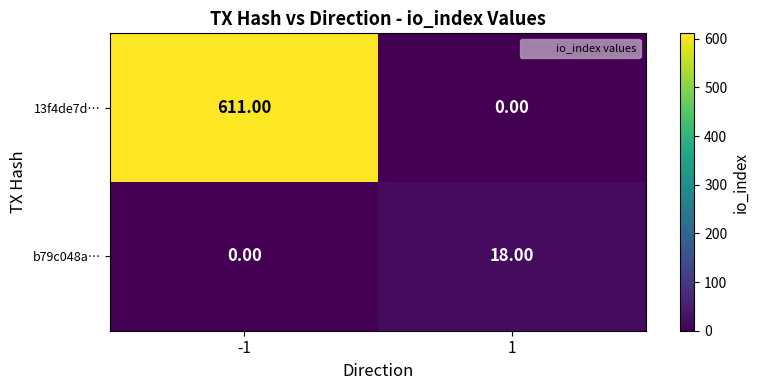

Between -1 and 1, which series saw the biggest shift?

13f4de7d…